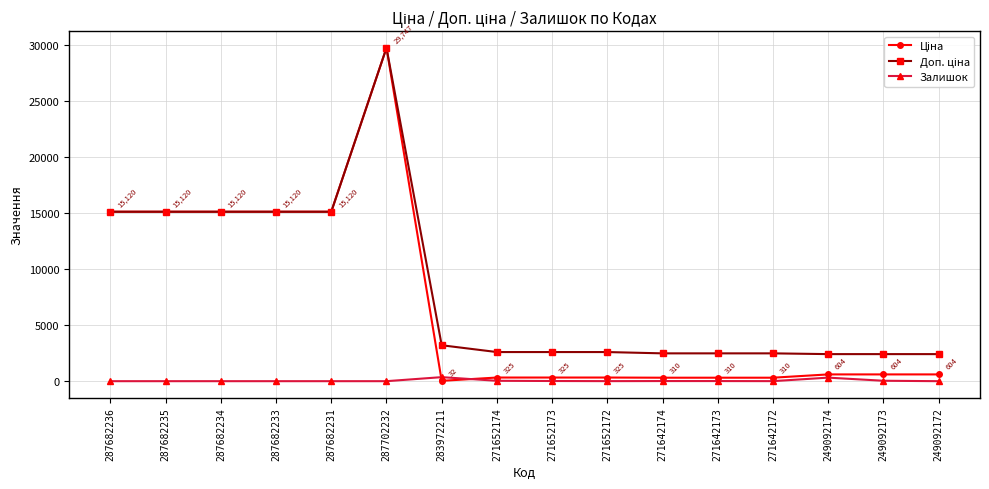

True or false: Залишок has a value of 360.0 at 283972211.

True